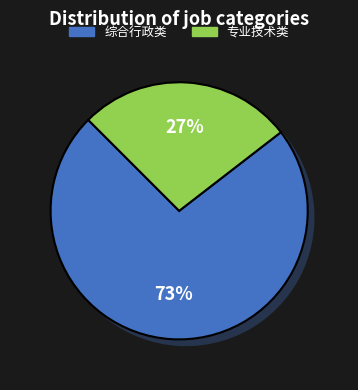

Combined, what portion of the pie is 专业技术类 and 综合行政类?

100.0%